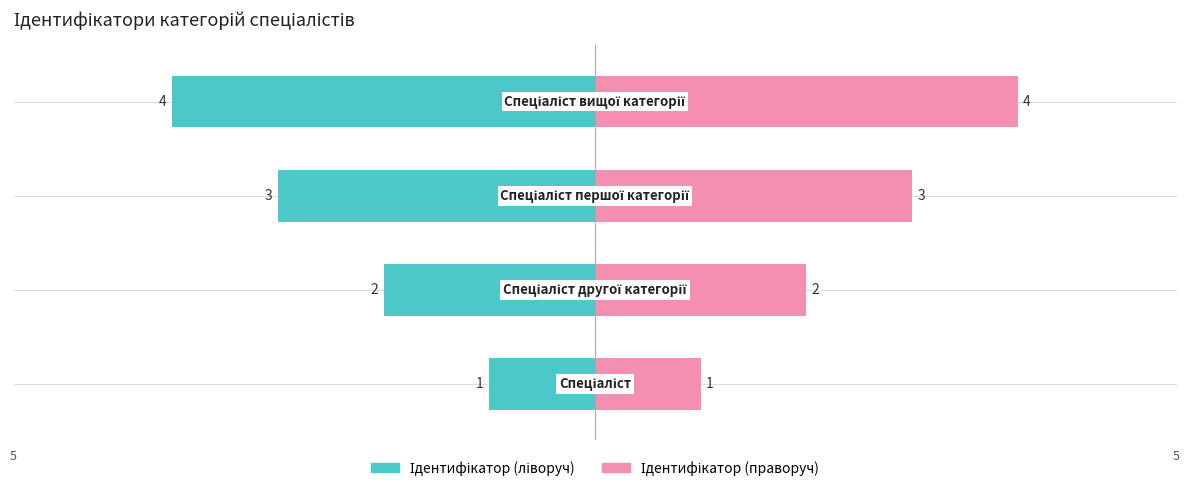

Rank the categories by value from highest to lowest.

Спеціаліст вищої категорії, Спеціаліст першої категорії, Спеціаліст другої категорії, Спеціаліст